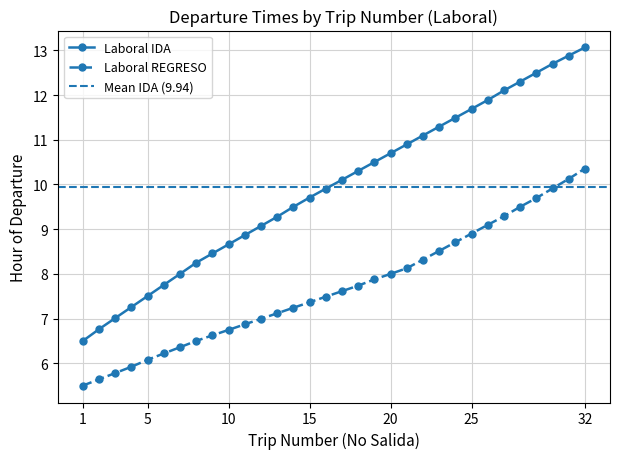

At which label does Laboral REGRESO reach its minimum?

1